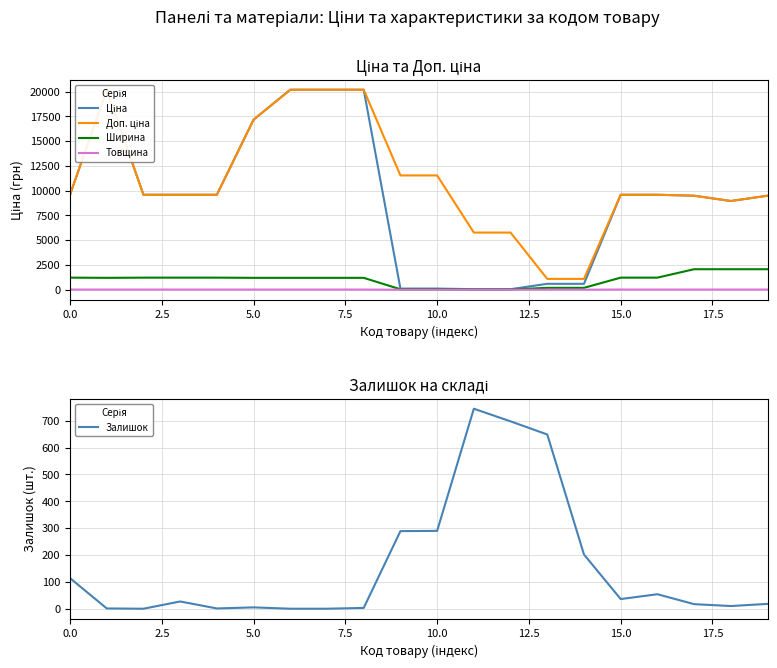

What is the difference between the maximum and minimum values in the Доп. ціна series?

19092.3